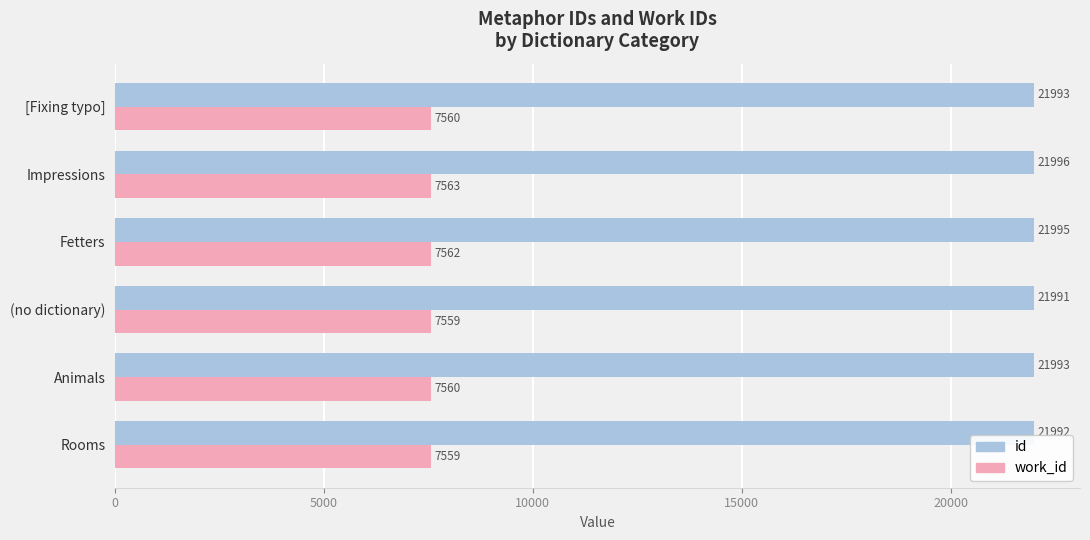

What is the sum of the id values at Animals and Fetters?

43988